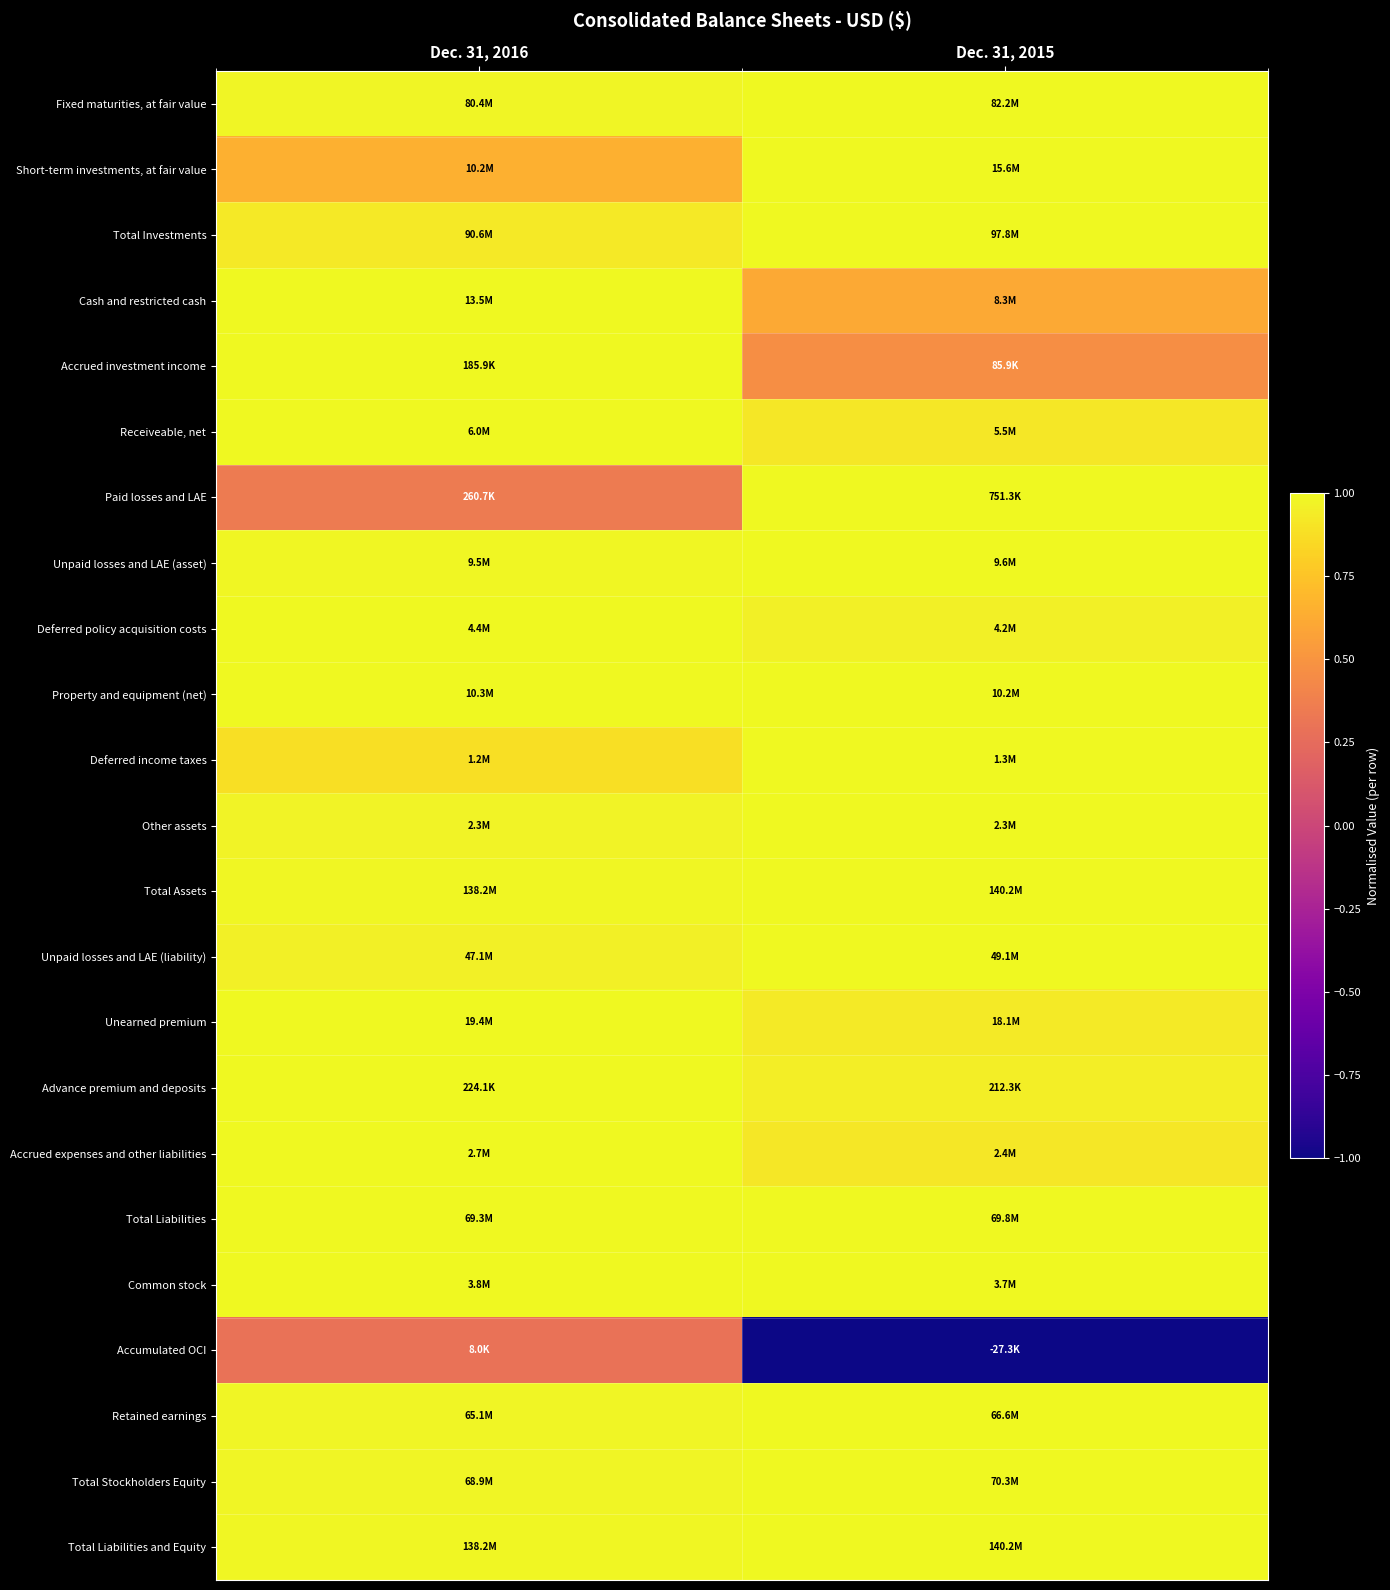

How many distinct data groups are displayed?

23